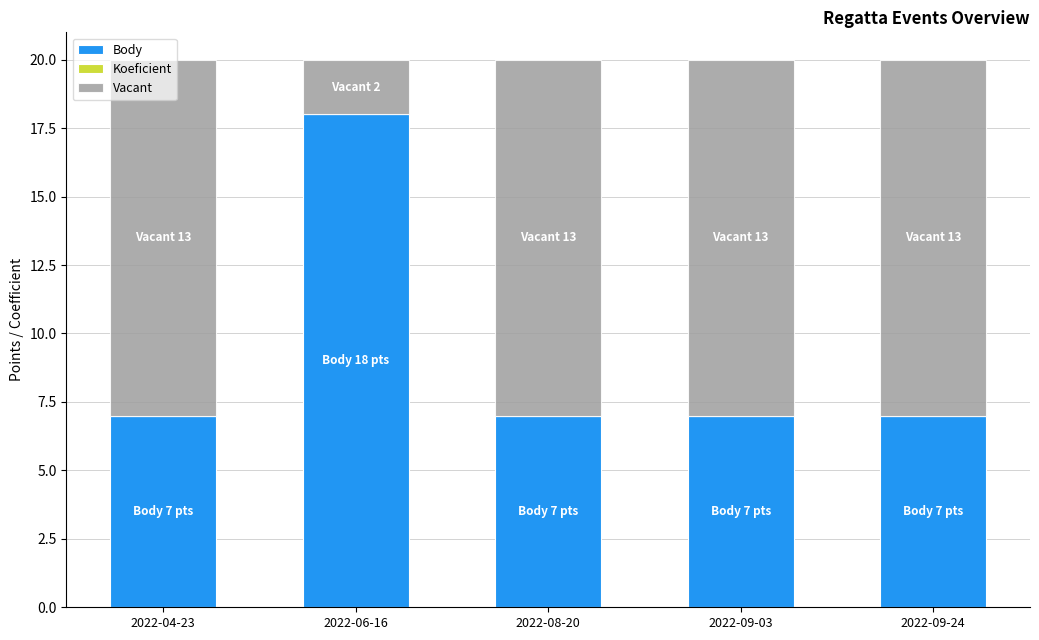

What is the total value across all series at 2022-08-20?

20